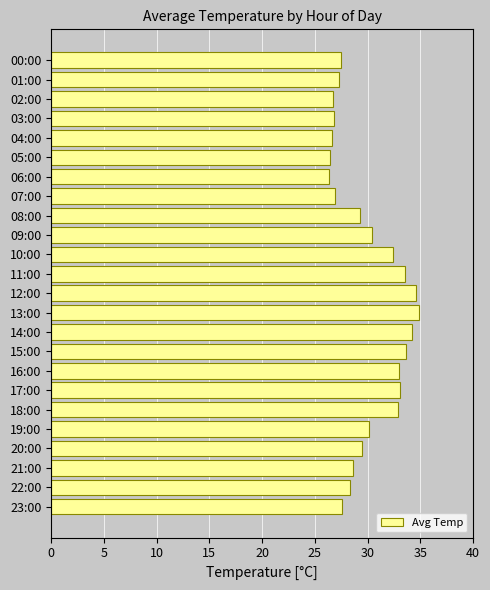

Approximately how many times larger is the value at 00:00 compared to 16:00?

0.8